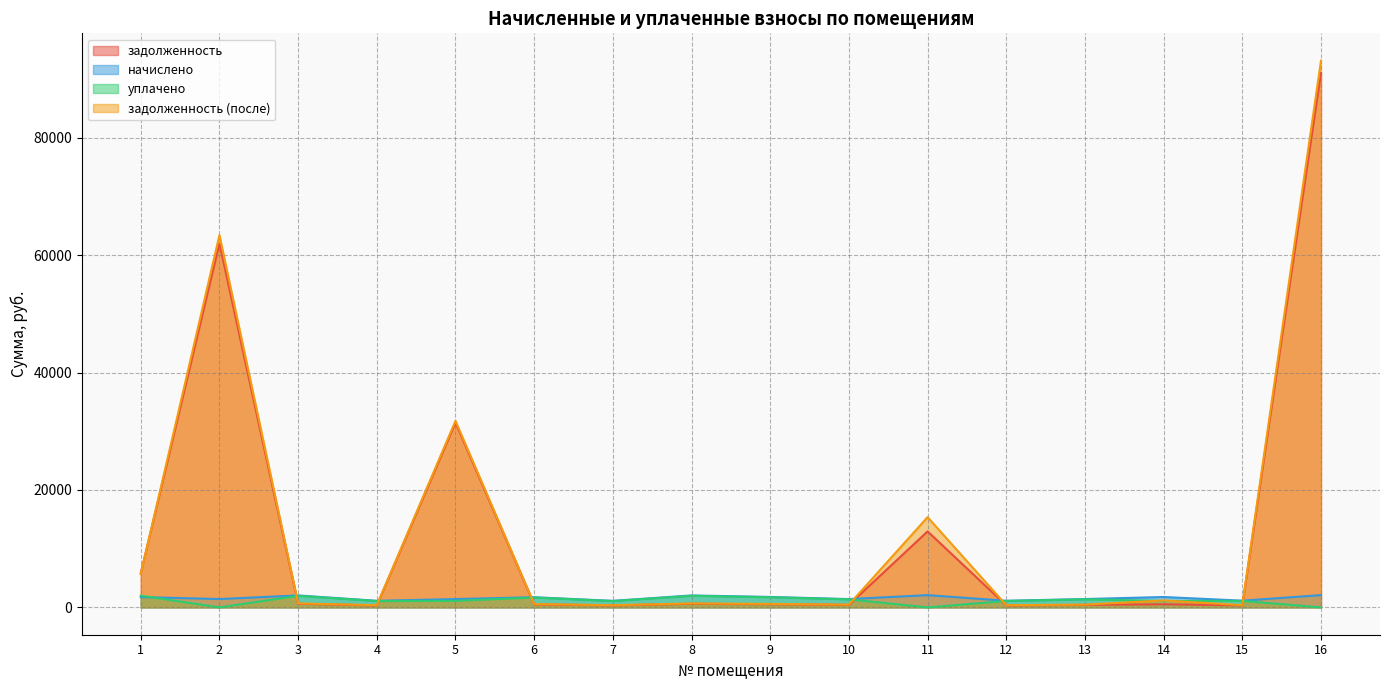

Which series has the widest spread of values?

задолженность (после)